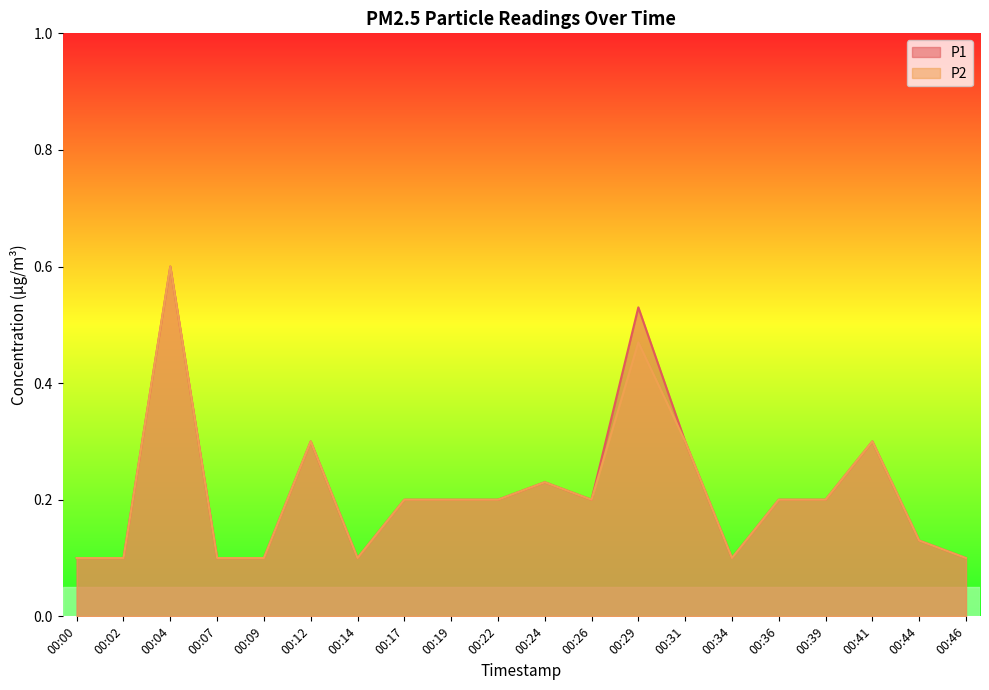

What is the average value of the P2 series?

0.2